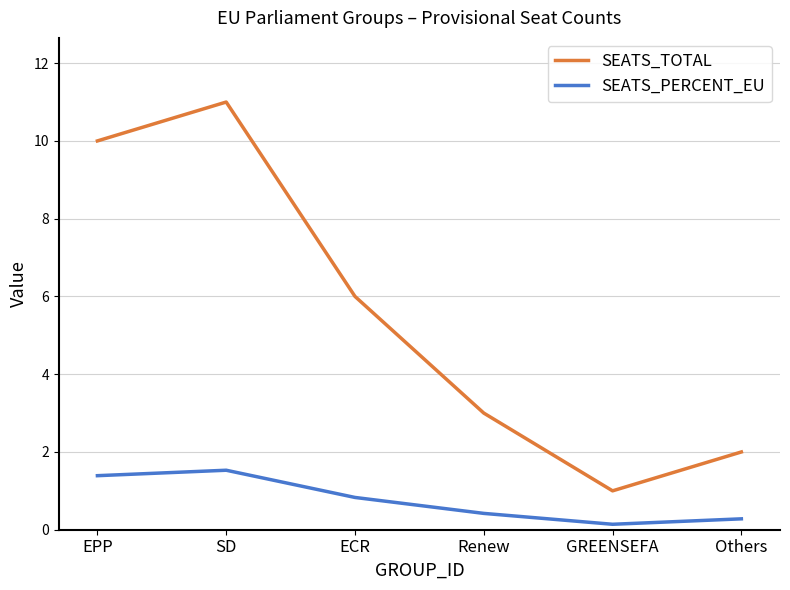

In SEATS_PERCENT_EU, how many points are lower than both neighbors (excluding endpoints)?

1